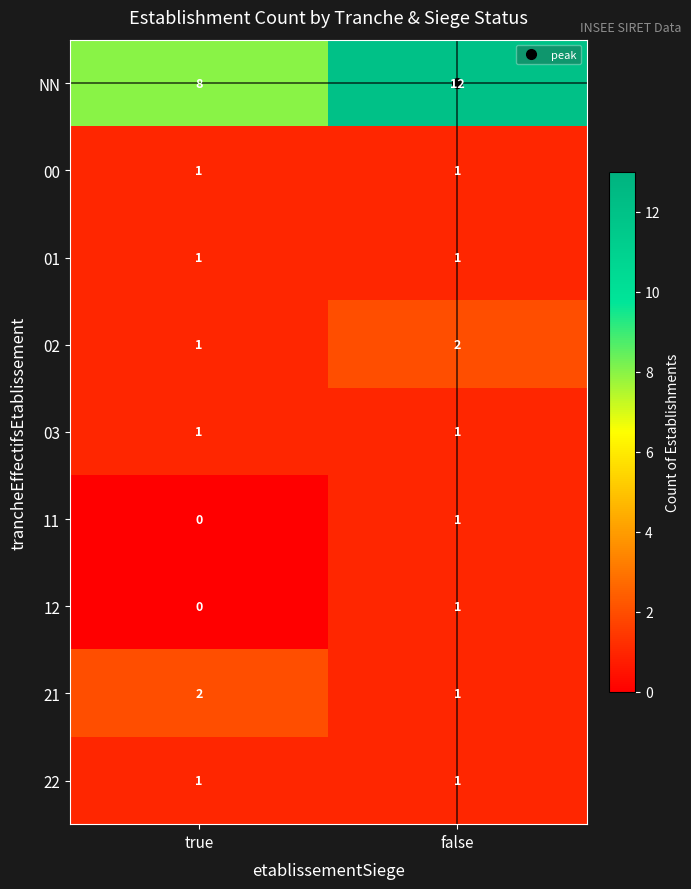

What is the total value across all series at false?

21